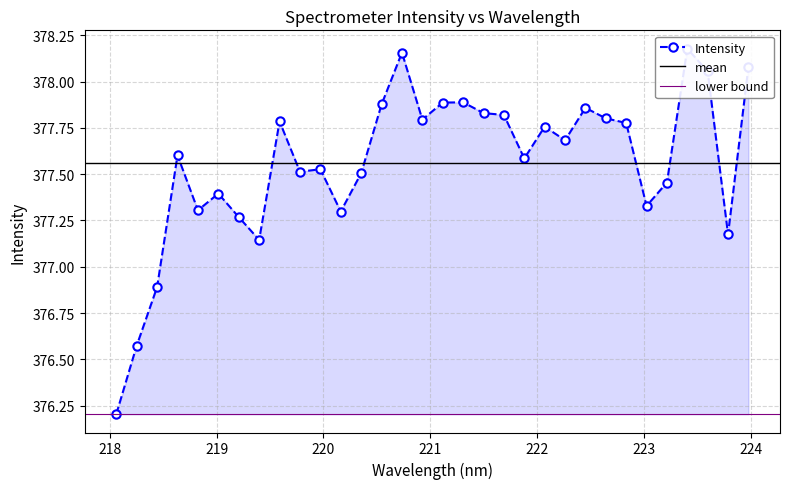

What is the ratio of the value at 222.0721 to the value at 218.6332?

1.0